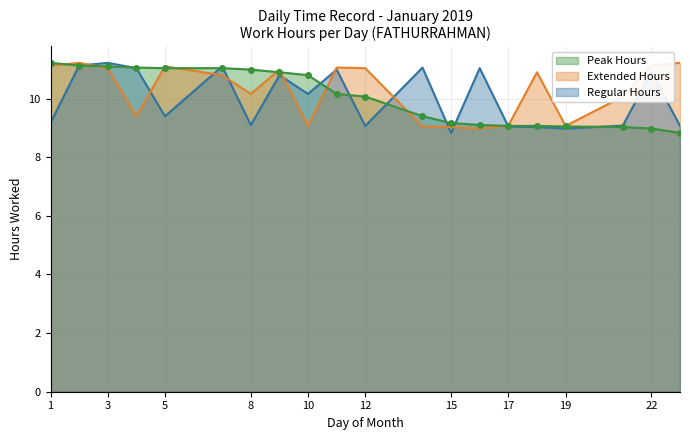

How many intersections are there between Extended Hours and Peak Hours?

9